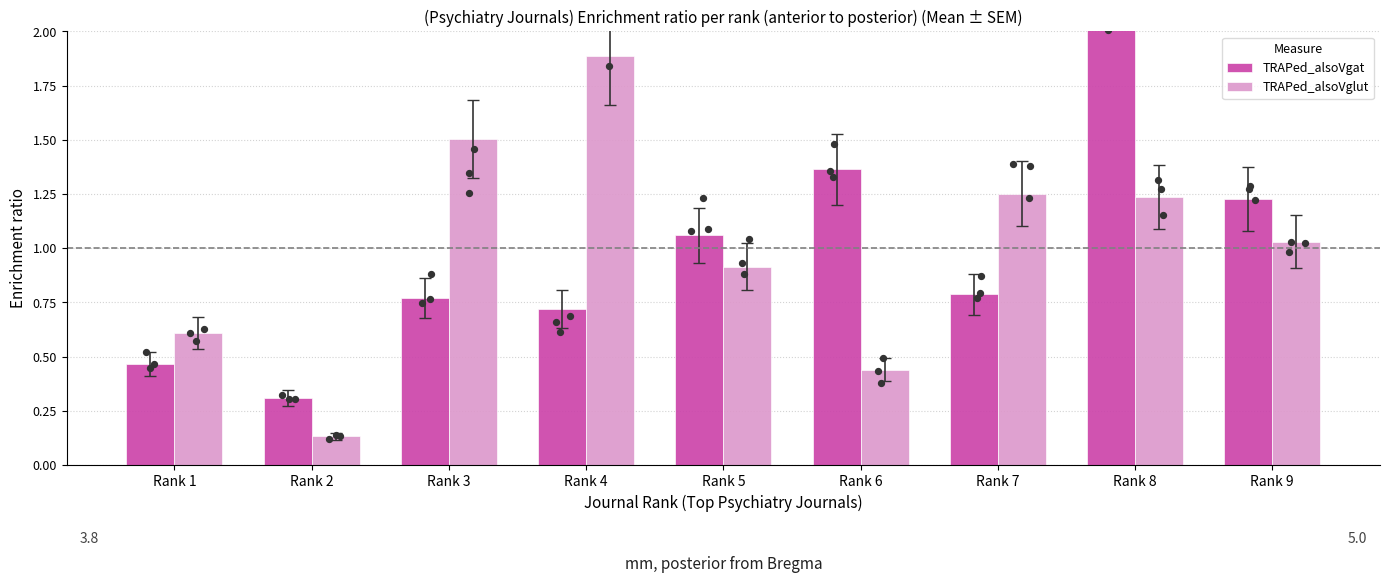

At how many categories does at least one series exceed 0?

9